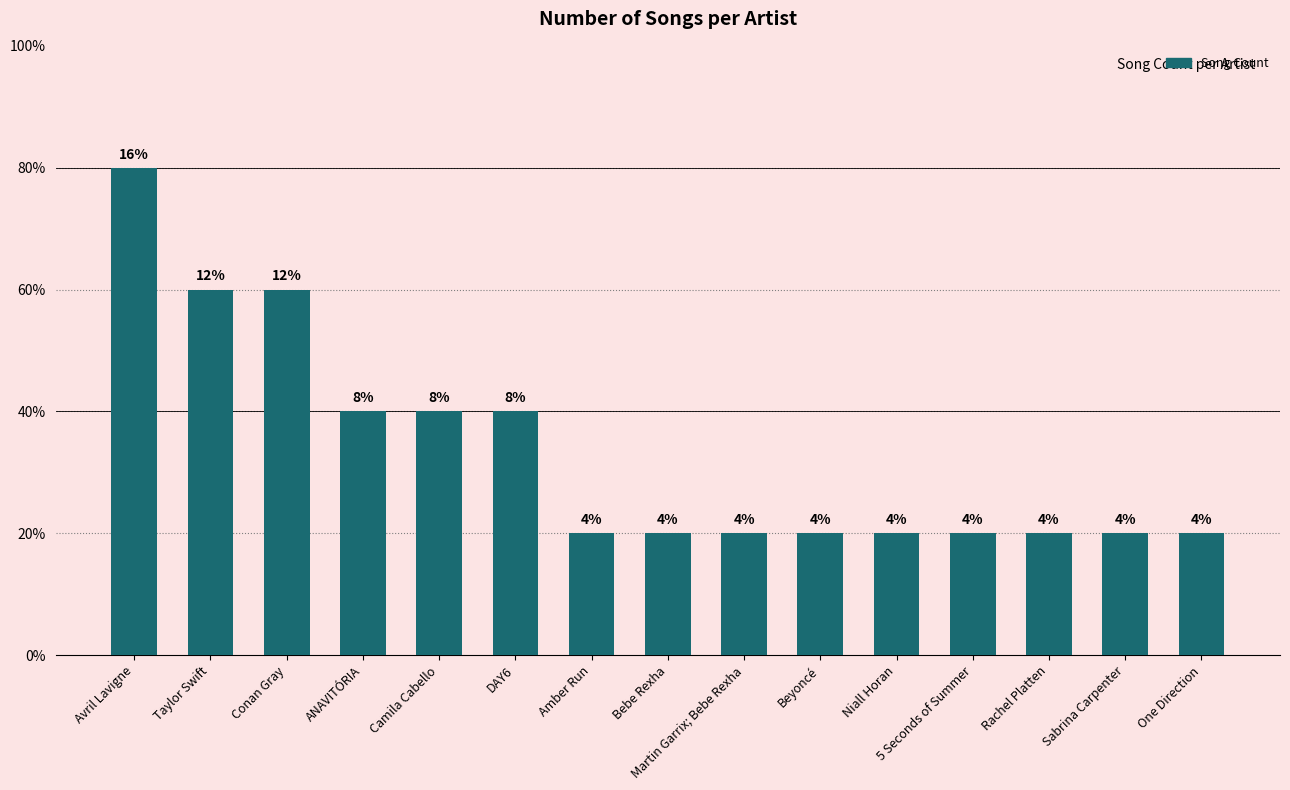

At which category does the chart reach its minimum across all series?

Amber Run